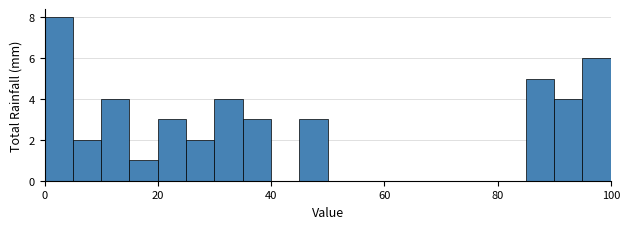

Read against the x-axis, roughly where is the centre of the tallest bar?

2